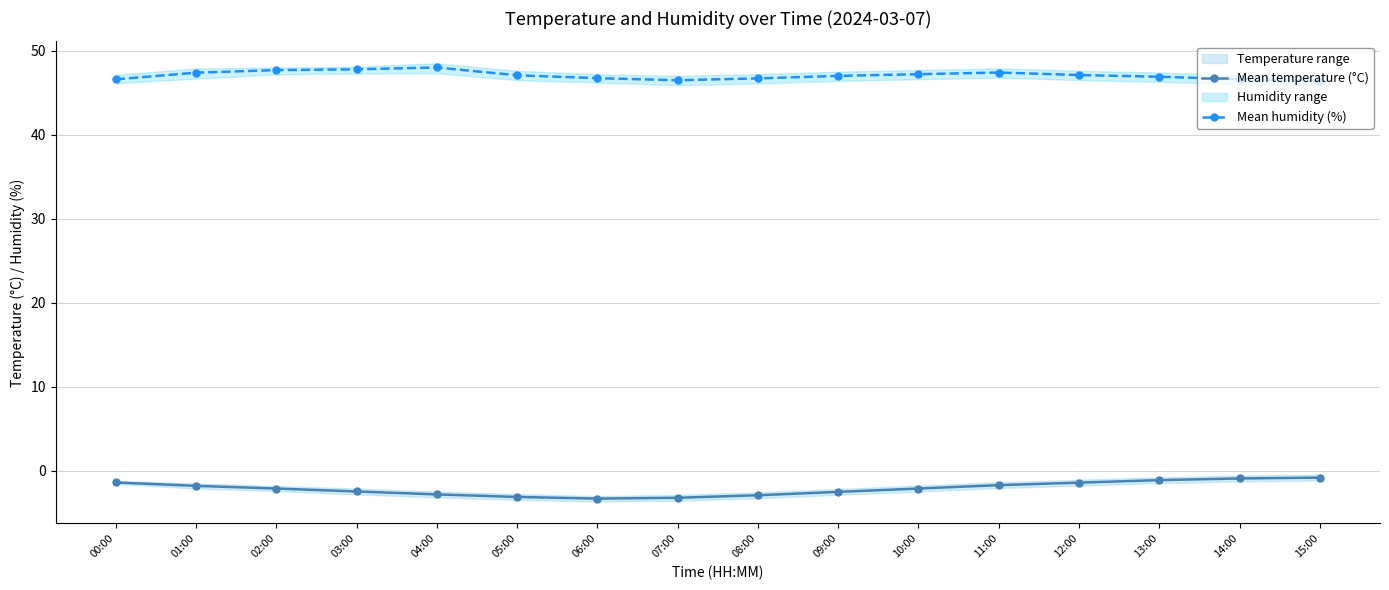

Which series has the largest range (max minus min)?

Mean temperature (°C)